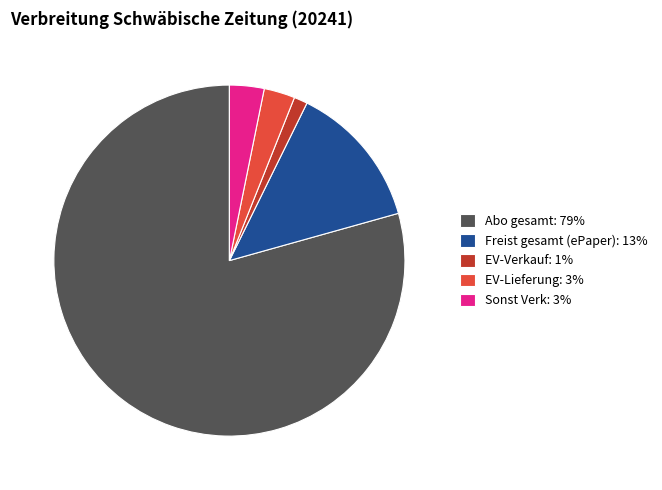

Combined, do EV-Verkauf: 1% and Freist gesamt (ePaper): 13% account for over 50%?

No